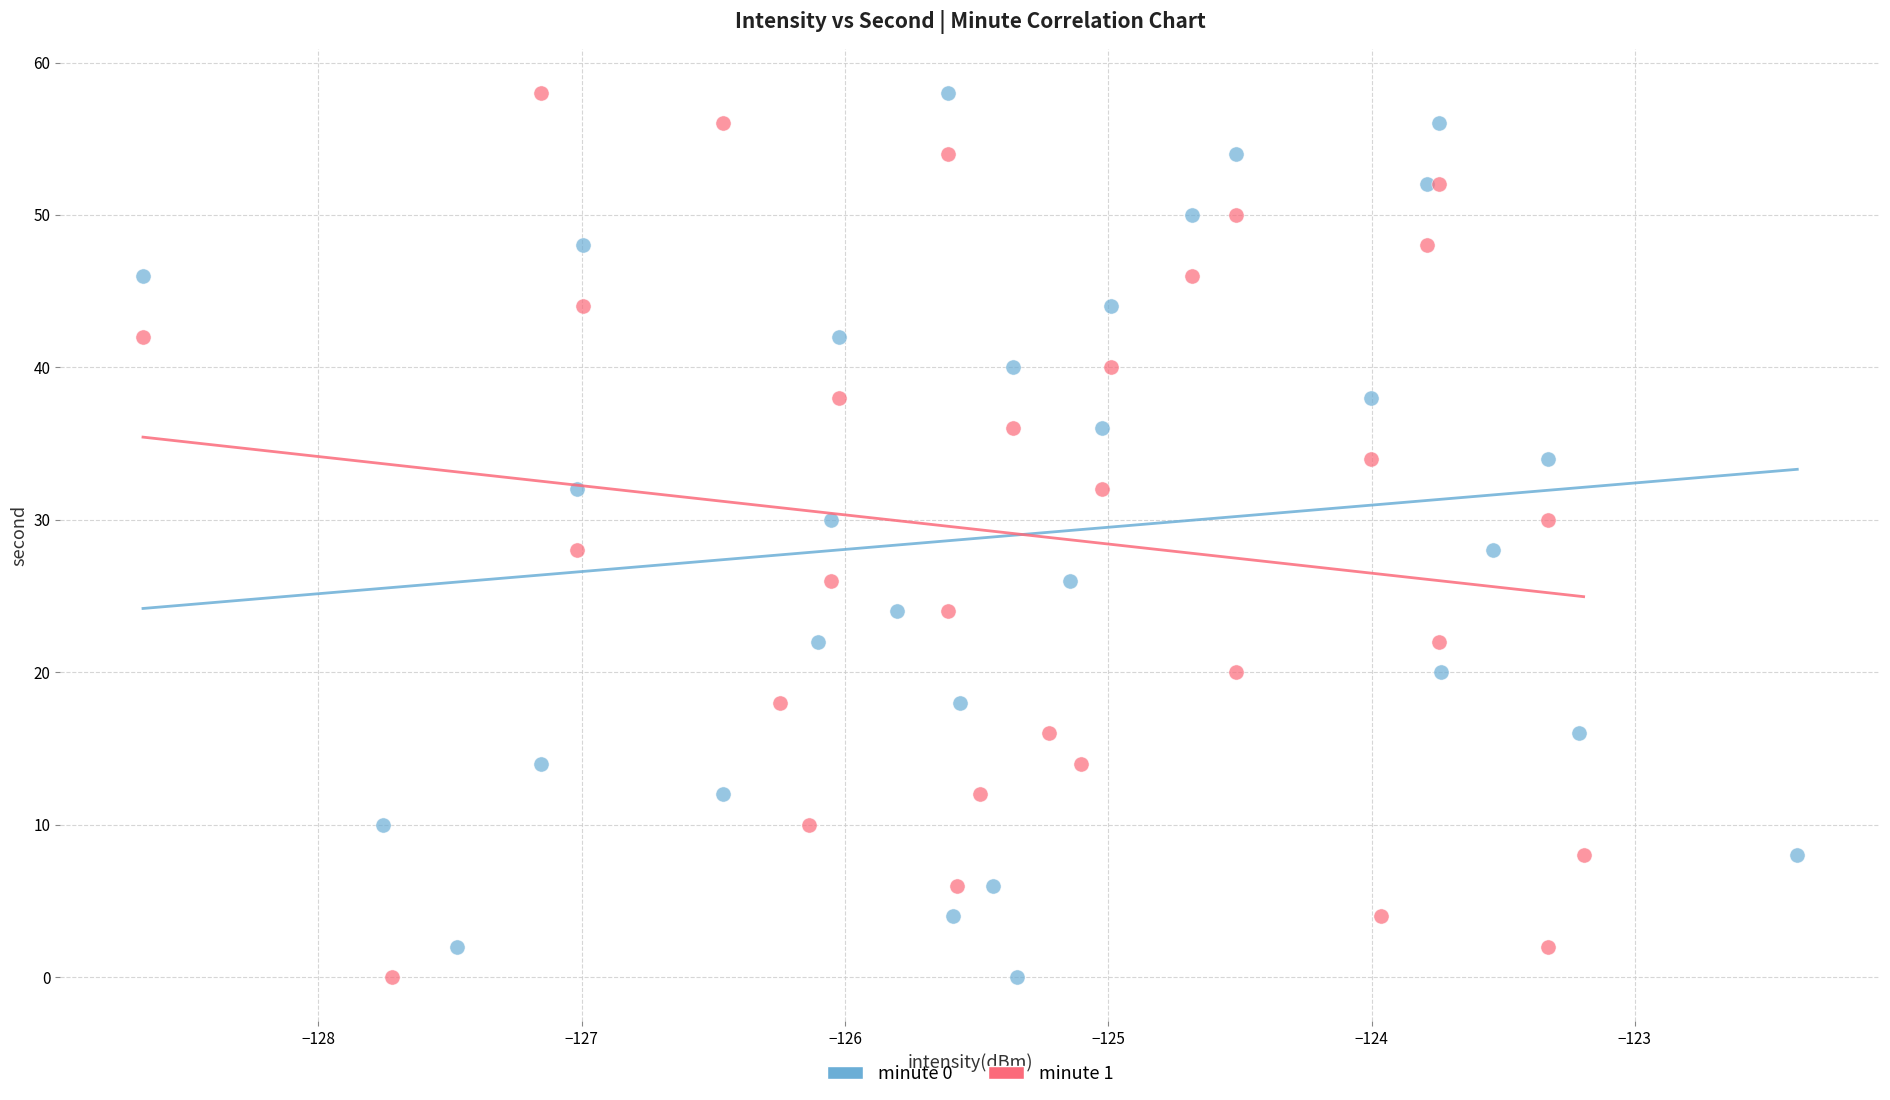

What are all the series names shown in the legend?

minute 0, minute 1